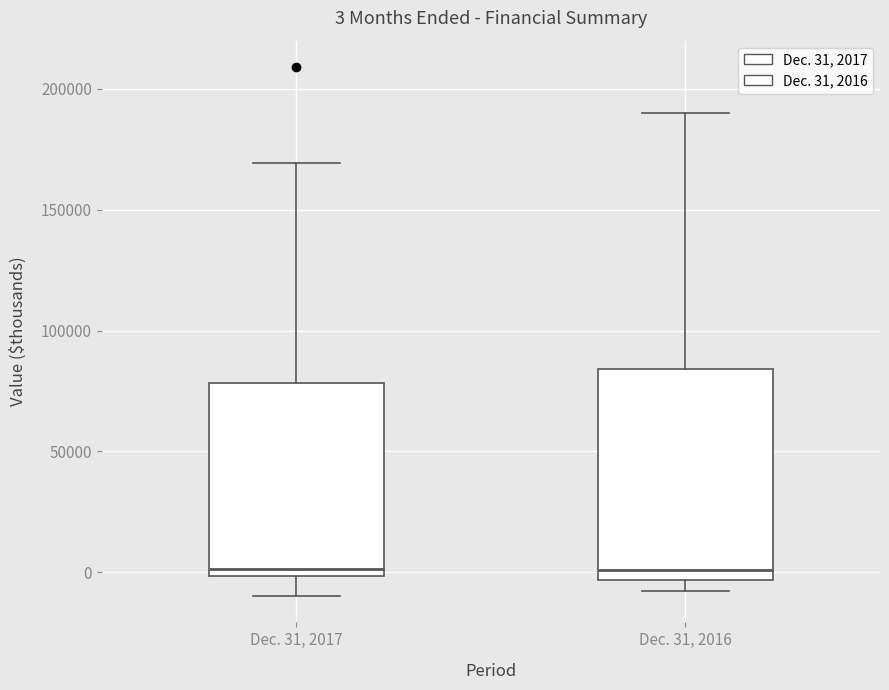

Comparing the boxes themselves (not the whiskers), which one is the tallest?

Dec. 31, 2016